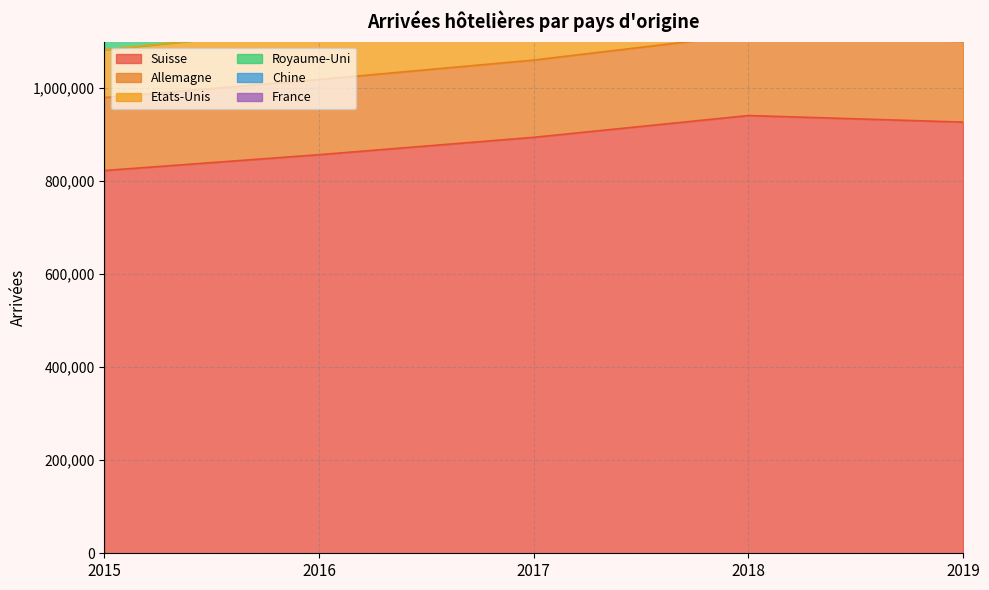

The value of Suisse at 2018 is 941006. True or false?

True